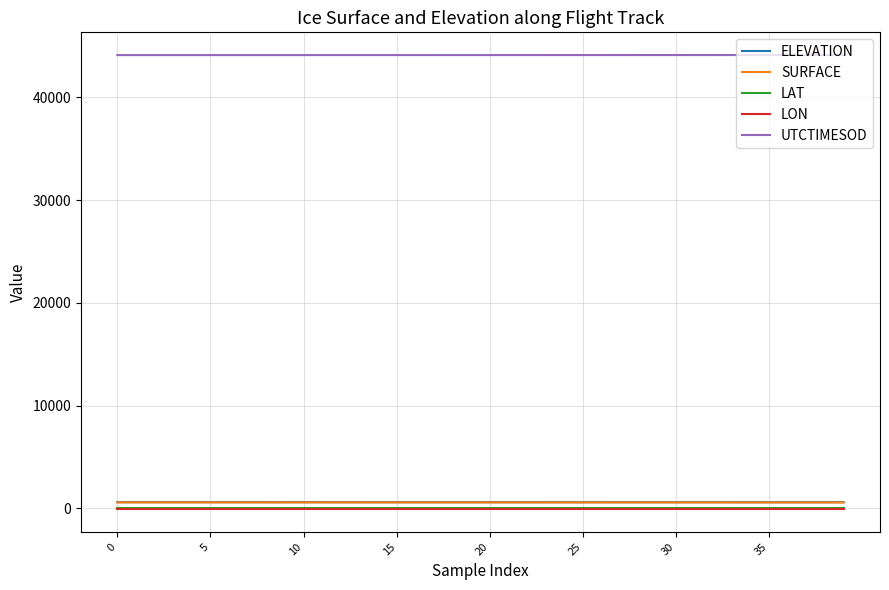

Which series has the largest total across all categories?

UTCTIMESOD